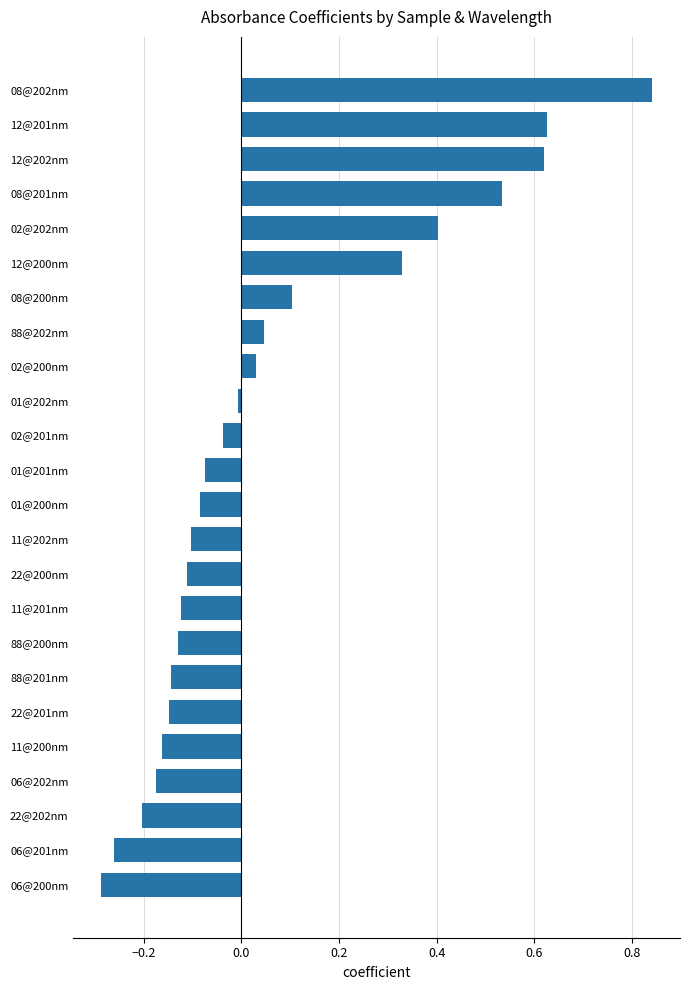

What is the change in value from 06@200nm to 02@202nm?

+0.7